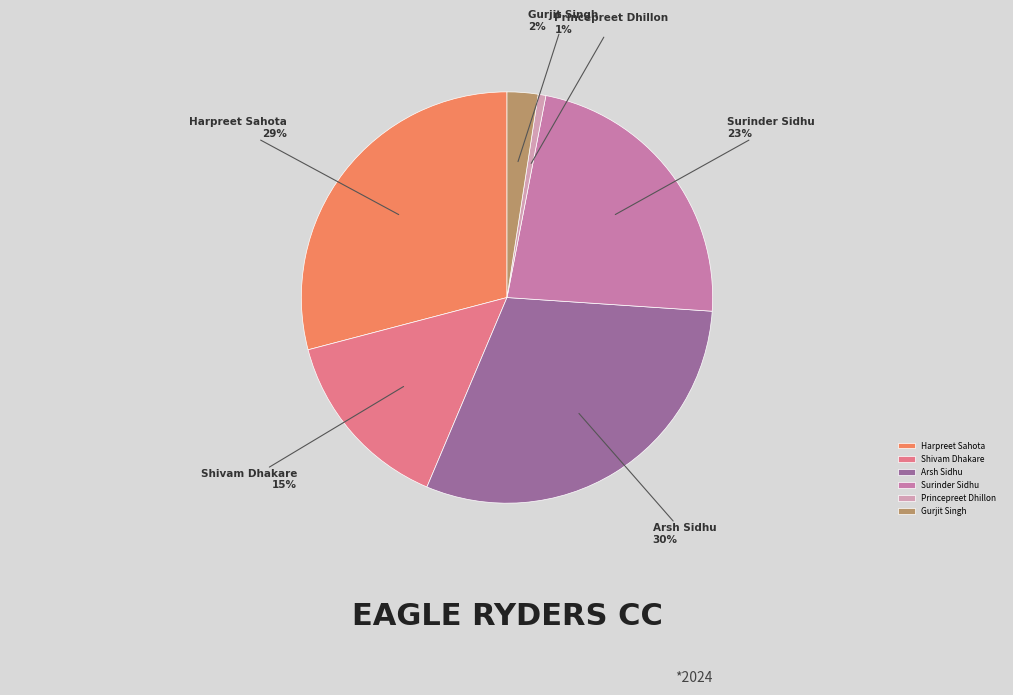

What is the smallest slice in the pie chart?

Princepreet Dhillon